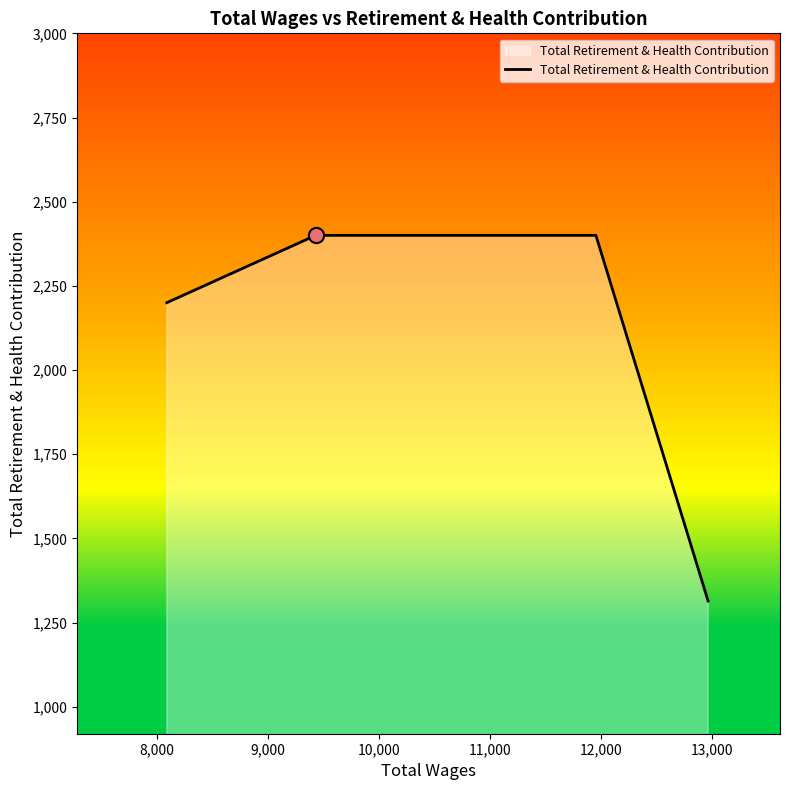

What is the greatest value displayed?

2400